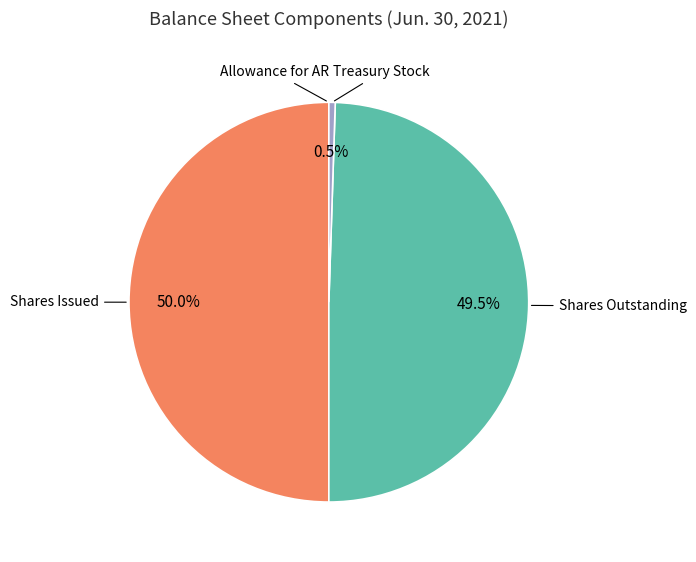

Count the number of slices in the pie.

4